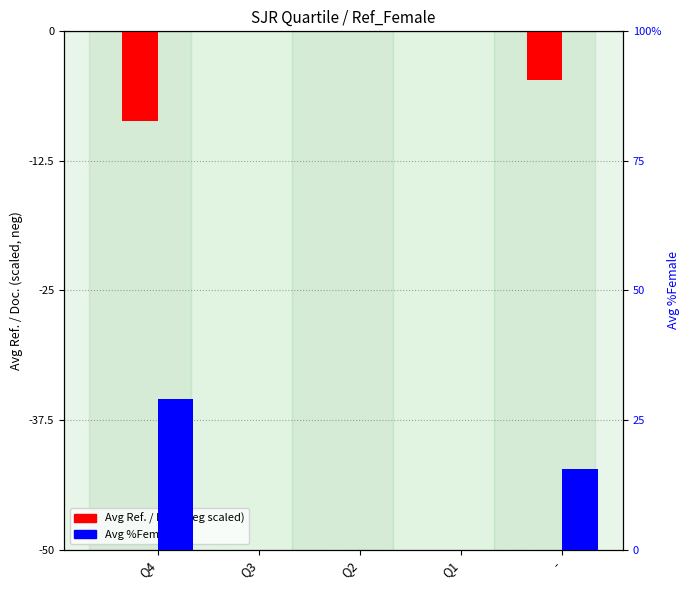

What is the label of the 2nd bar from the left?

Q3